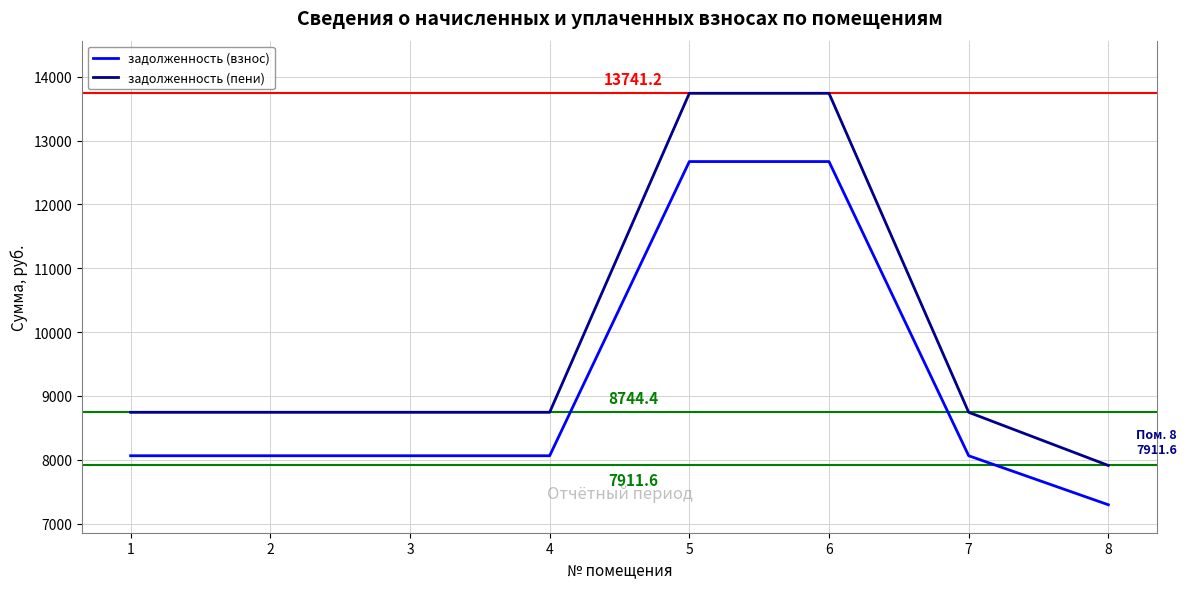

How many categories are shown in the chart?

8